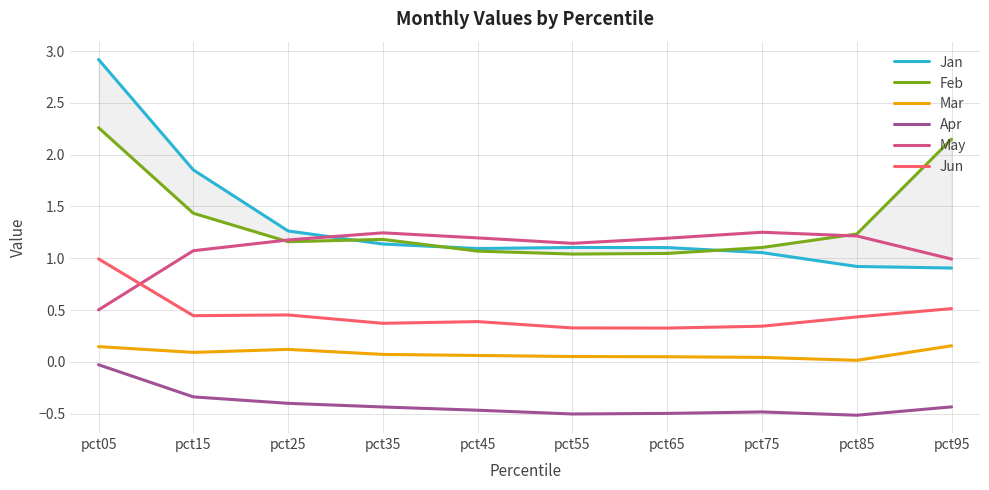

Reading left to right, what are all the values shown in this chart?

Jan: 2.9	1.9	1.3	1.1	1.1	1.1	1.1	1.1	0.9	0.9
Feb: 2.3	1.4	1.2	1.2	1.1	1.0	1.0	1.1	1.2	2.2
Mar: 0.1	0.1	0.1	0.1	0.1	0.1	0.0	0.0	0.0	0.2
Apr: -0.0	-0.3	-0.4	-0.4	-0.5	-0.5	-0.5	-0.5	-0.5	-0.4
May: 0.5	1.1	1.2	1.2	1.2	1.1	1.2	1.3	1.2	1.0
Jun: 1.0	0.4	0.5	0.4	0.4	0.3	0.3	0.3	0.4	0.5